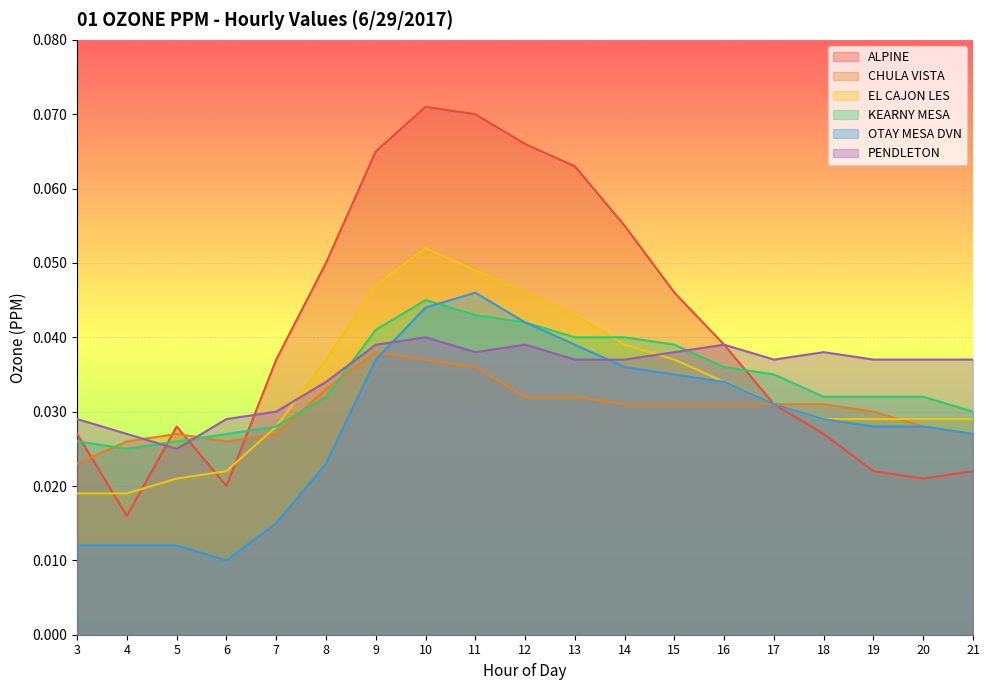

Which category has the lowest value in the PENDLETON series?

5